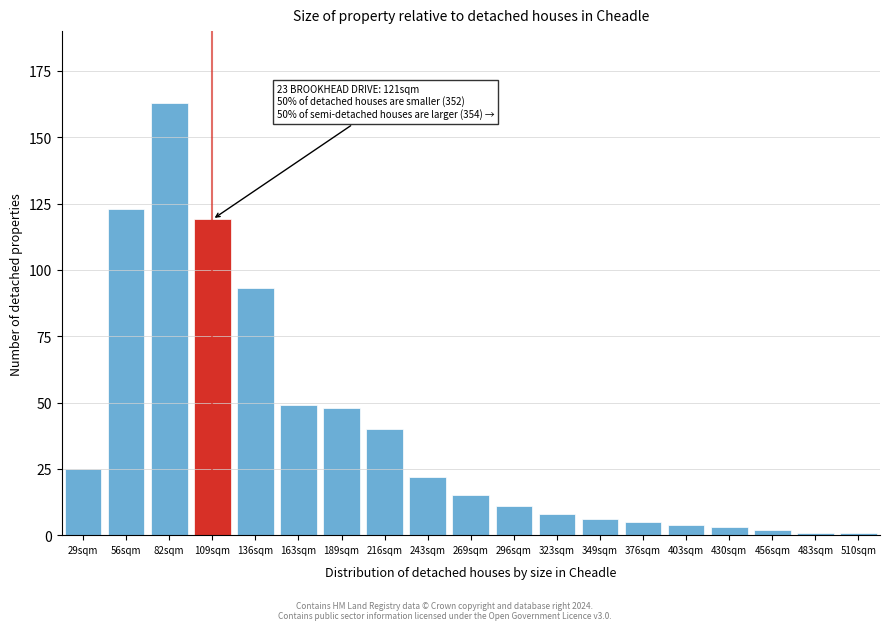

Reading left to right, list all the values displayed in this chart.

29sqm=25	56sqm=123	82sqm=163	109sqm=119	136sqm=93	163sqm=49	189sqm=48	216sqm=40	243sqm=22	269sqm=15	296sqm=11	323sqm=8	349sqm=6	376sqm=5	403sqm=4	430sqm=3	456sqm=2	483sqm=1	510sqm=1